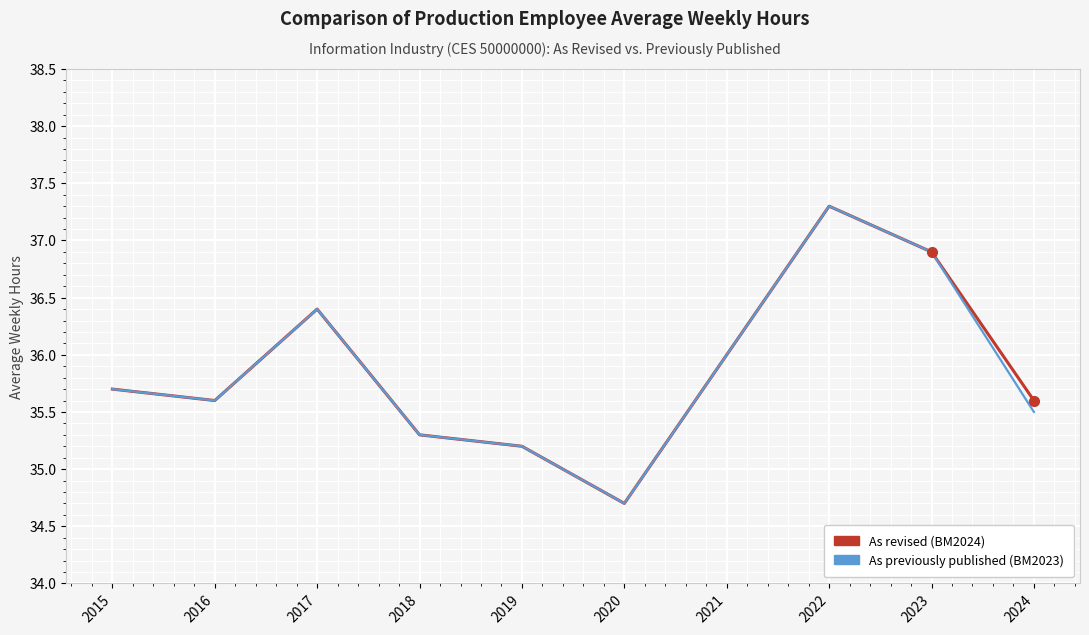

Is the value of As previously published (BM2023) at 2020 greater than the value of As revised (BM2024) at 2019?

No